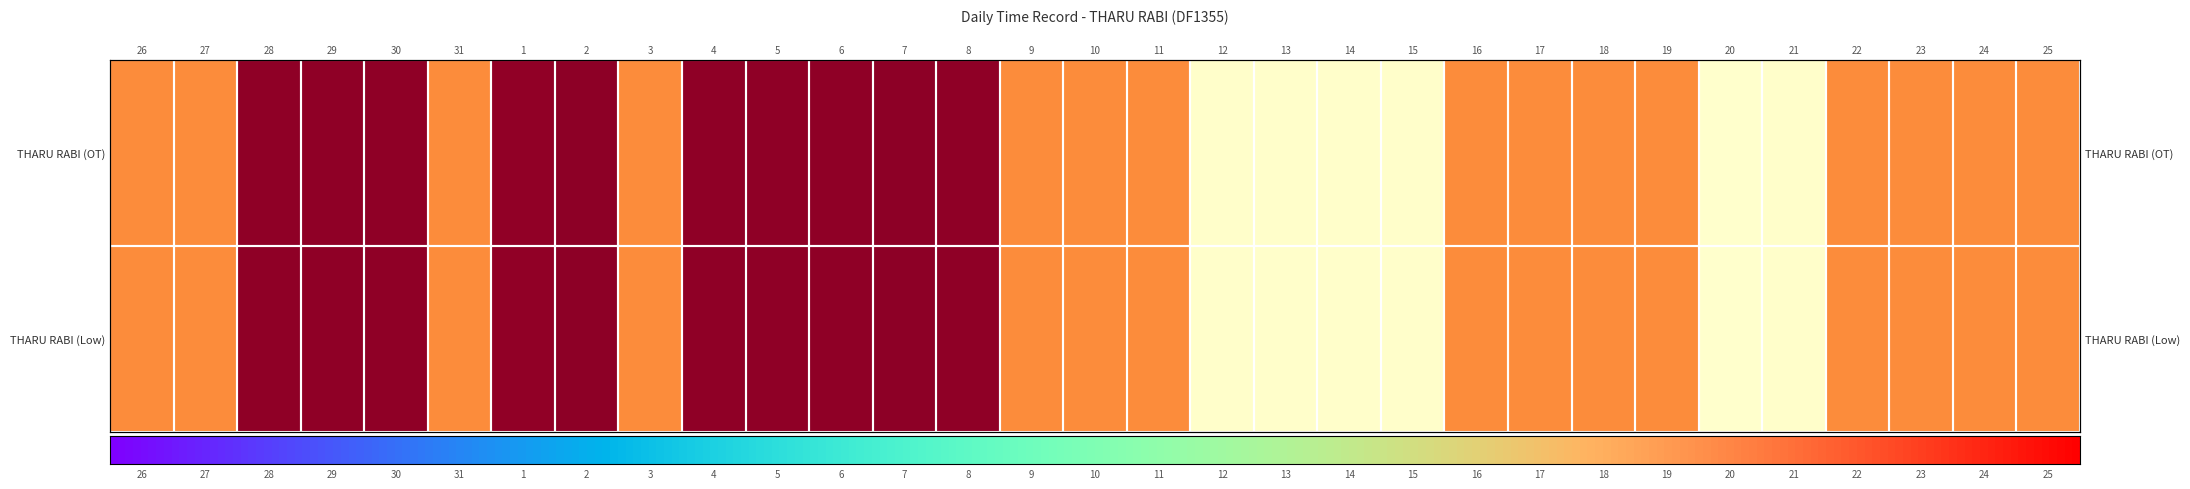

Rank the categories by value from lowest to highest.

20, 12, 13, 15, 14, 21, 26, 27, 31, 3, 9, 10, 11, 16, 17, 18, 19, 22, 23, 24, 25, 1, 4, 5, 8, 6, 28, 29, 30, 7, 2